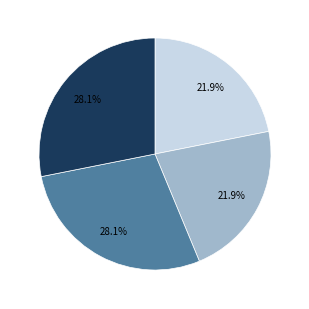

Does any single category account for the majority?

No